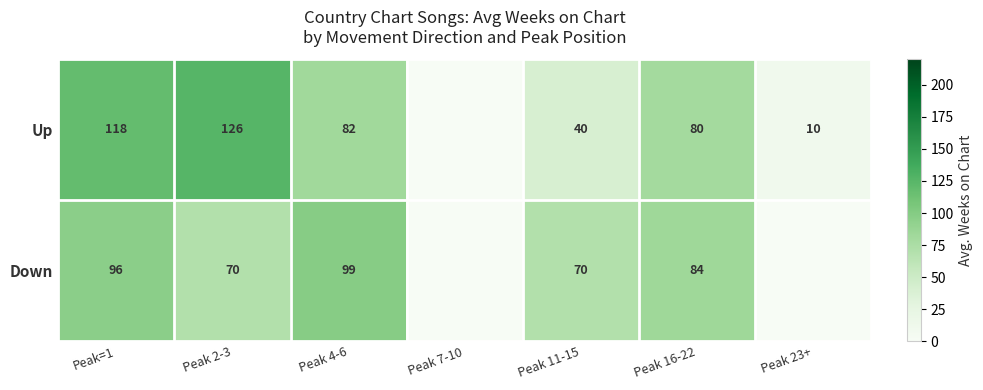

Which has a higher value, Peak 16-22 or Peak 2-3?

Peak 2-3